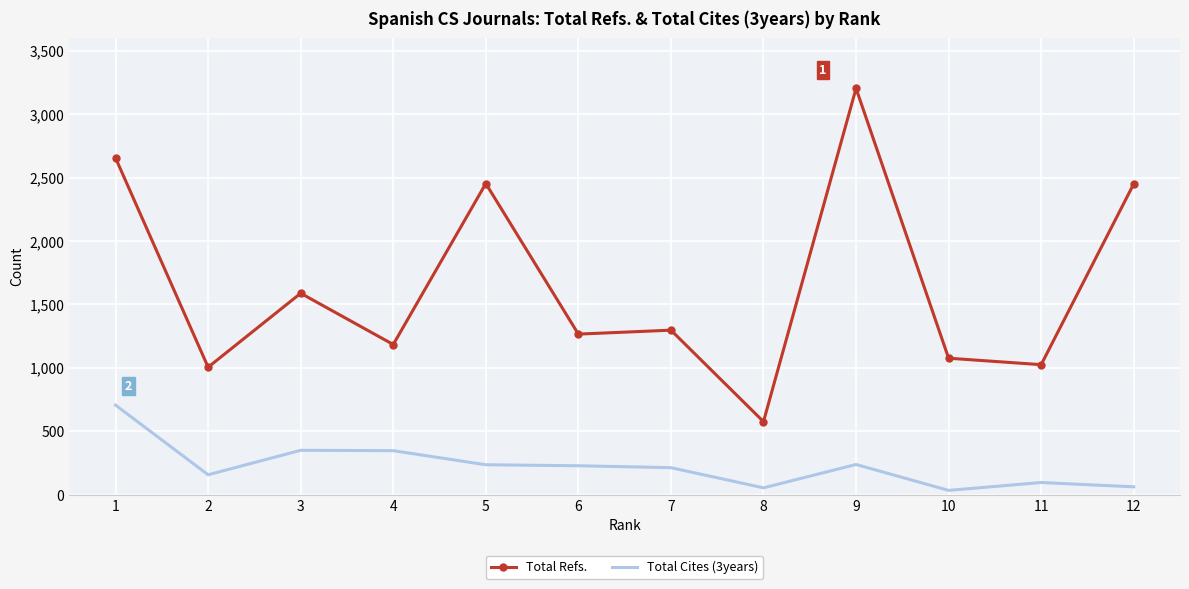

True or false: Total Cites (3years) has a value of 364 at 6.

False